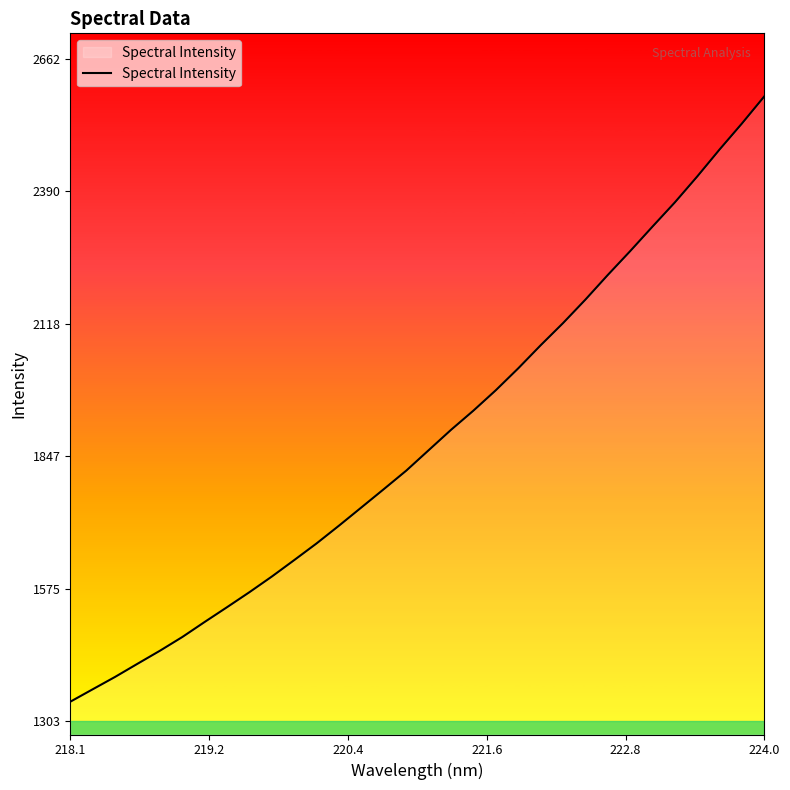

What is the smallest value displayed?

1343.4